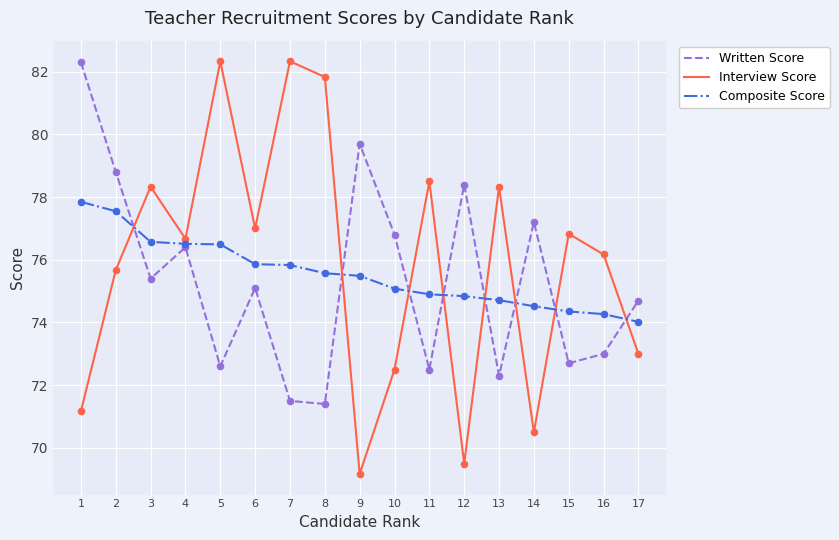

At which category is the sum across all series the highest?

2